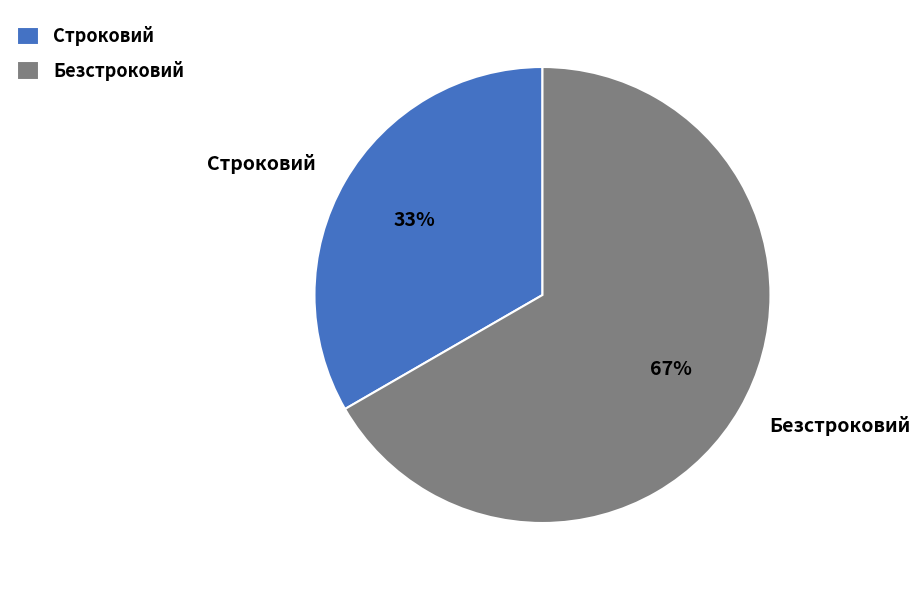

Is the sum of Строковий and Безстроковий greater than half?

Yes